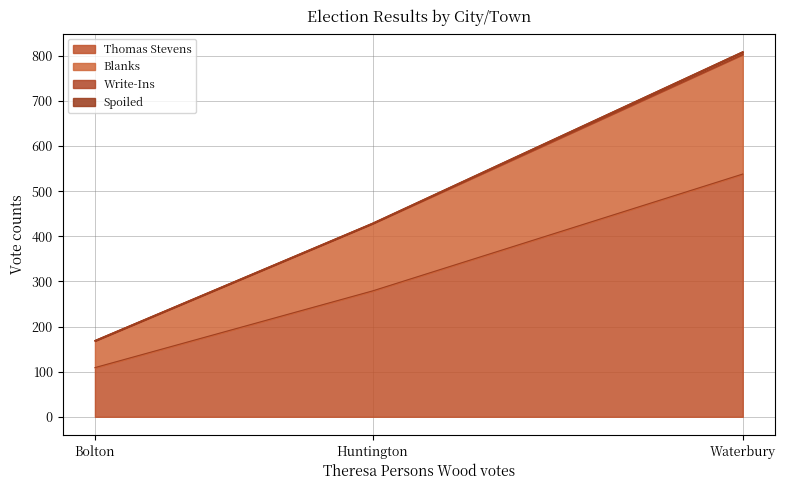

What is the maximum value shown in the chart?

803